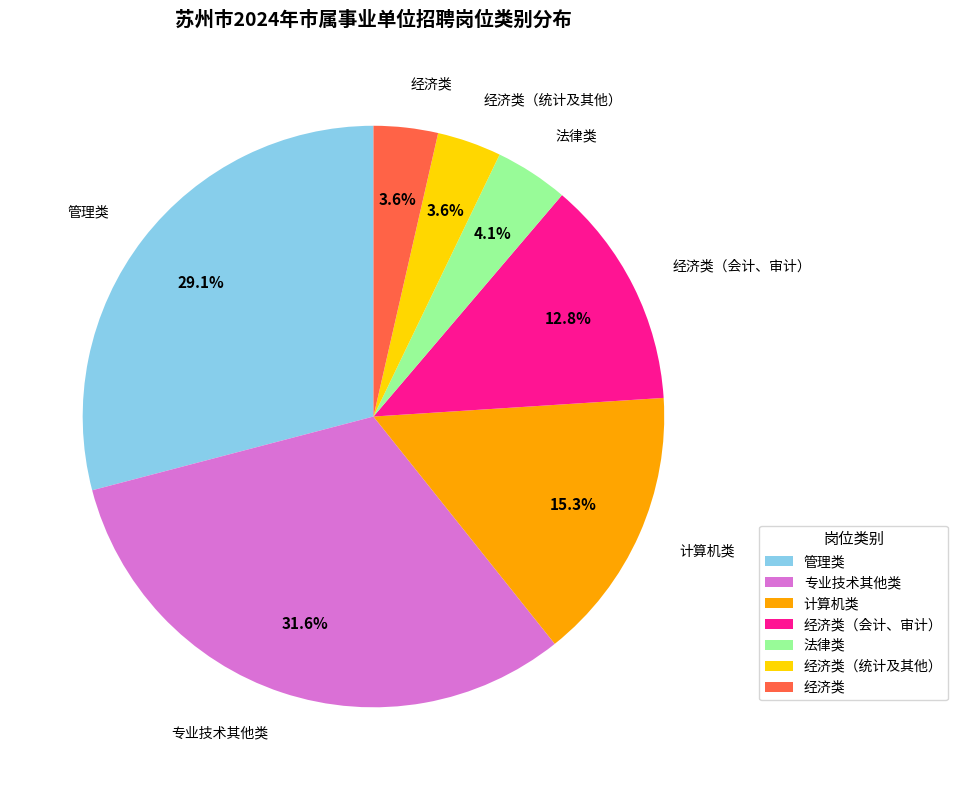

Is there any slice that represents more than half of the pie?

No